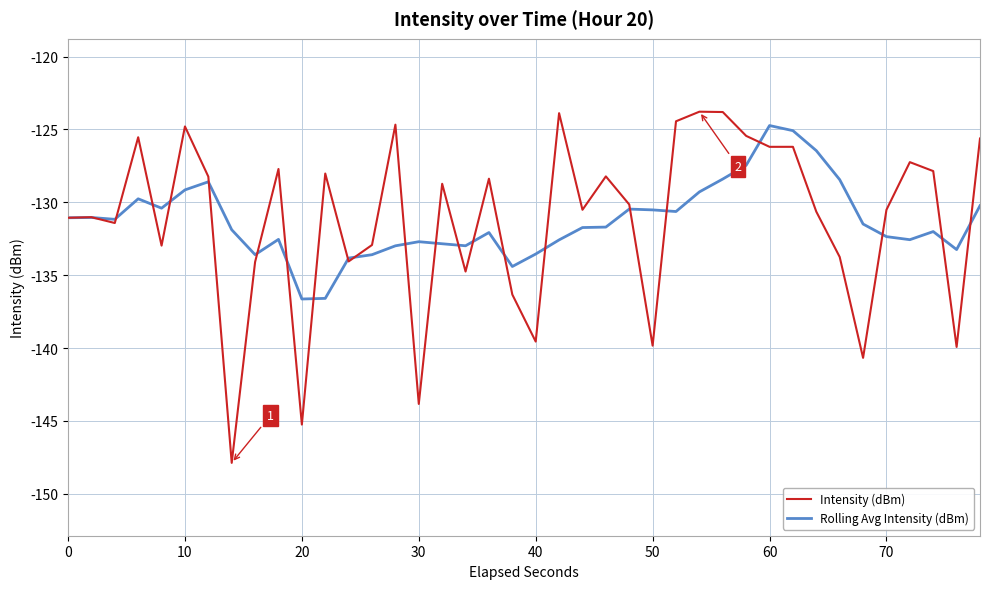

Which series has the widest spread of values?

Intensity (dBm)